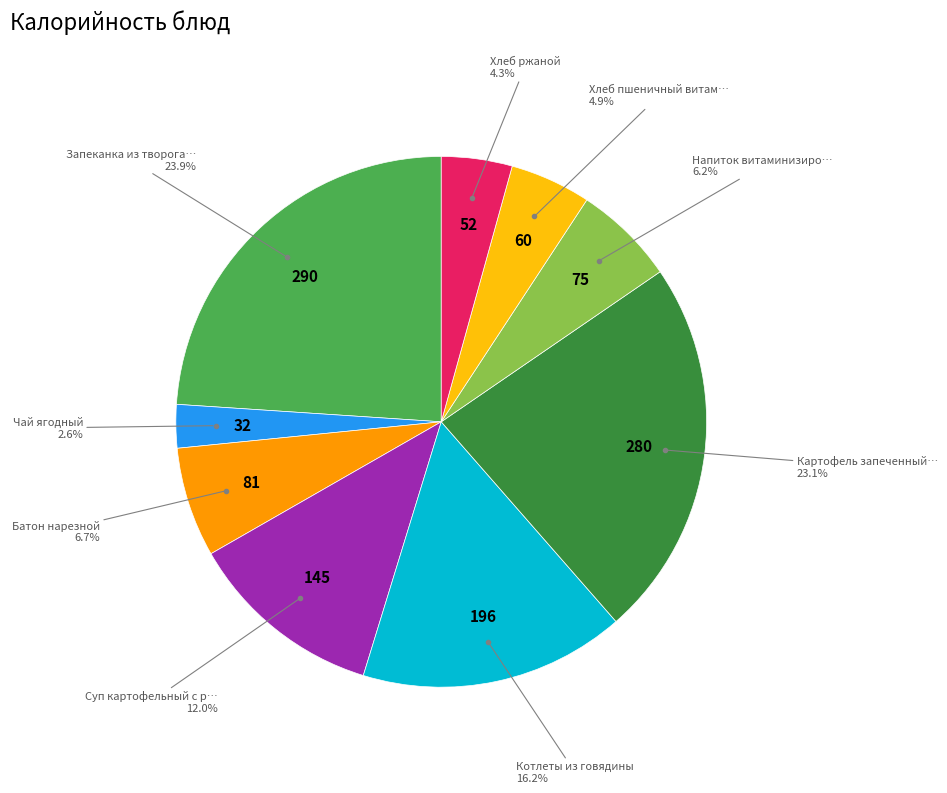

Is there any slice that represents more than half of the pie?

No